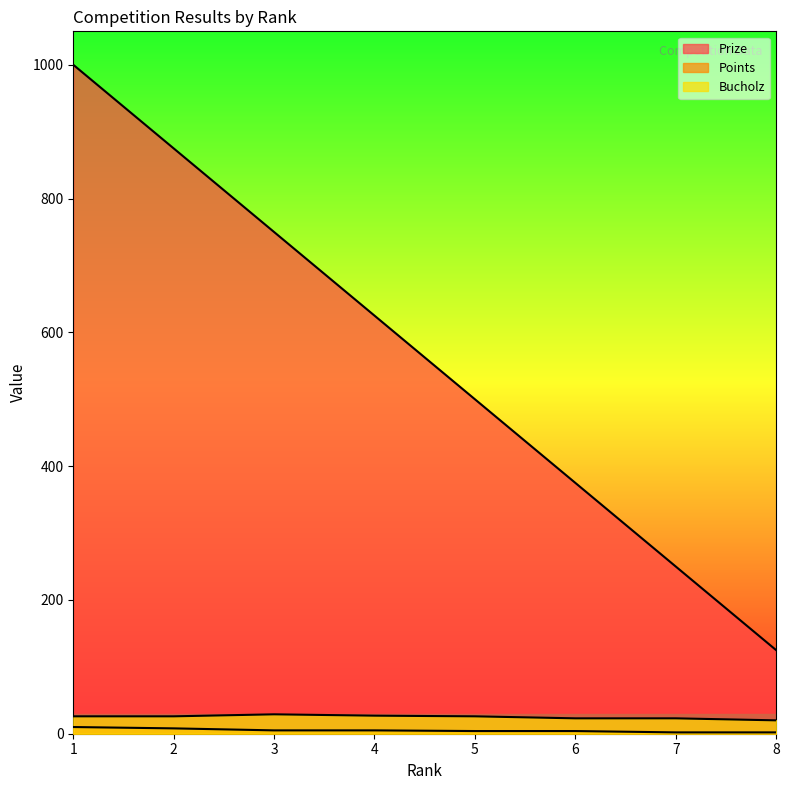

Where does the Points series first go above 5?

1